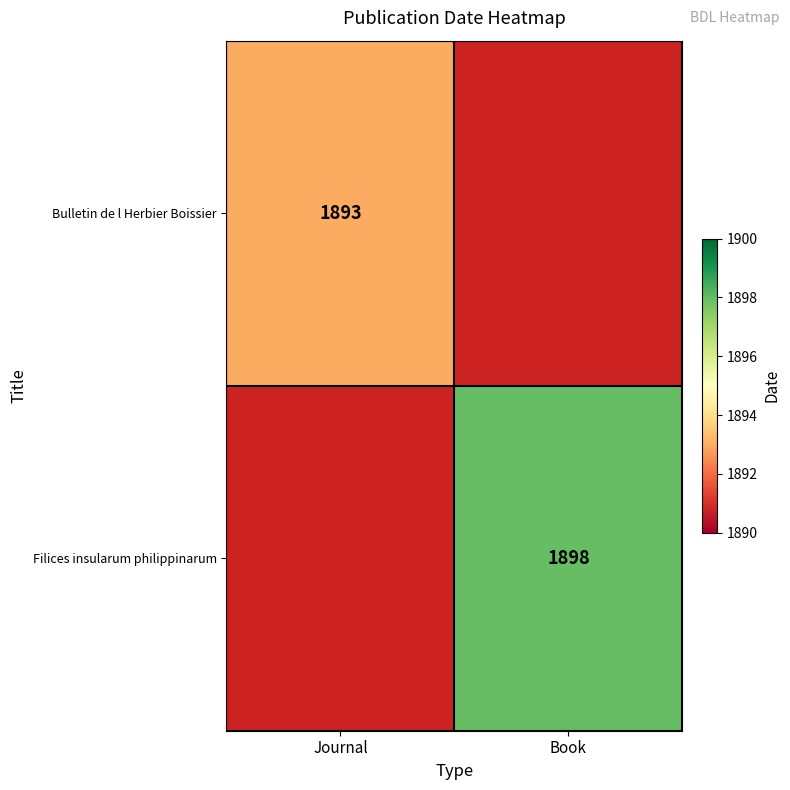

How many series are shown in this chart?

2